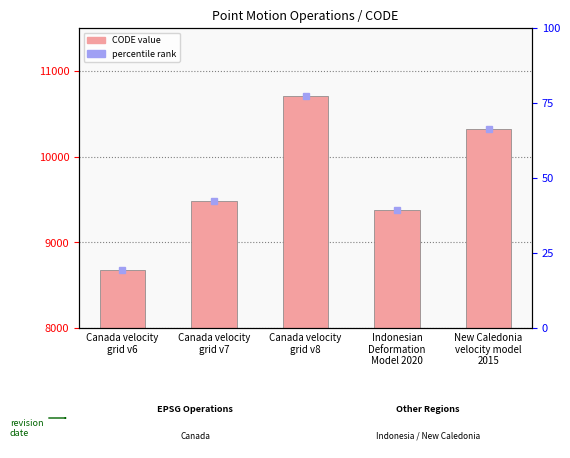

Are the bars grouped side by side (vs. stacked)?

No